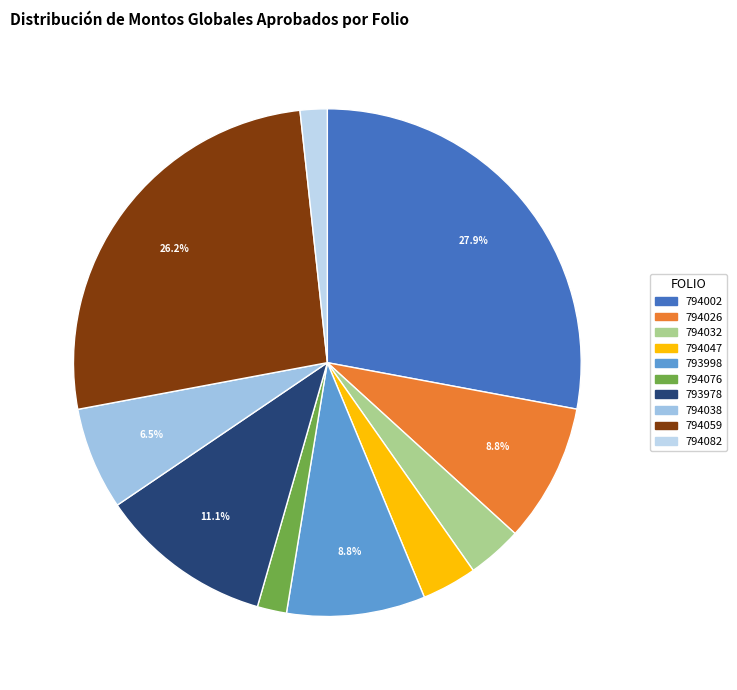

Count the number of slices in the pie.

10